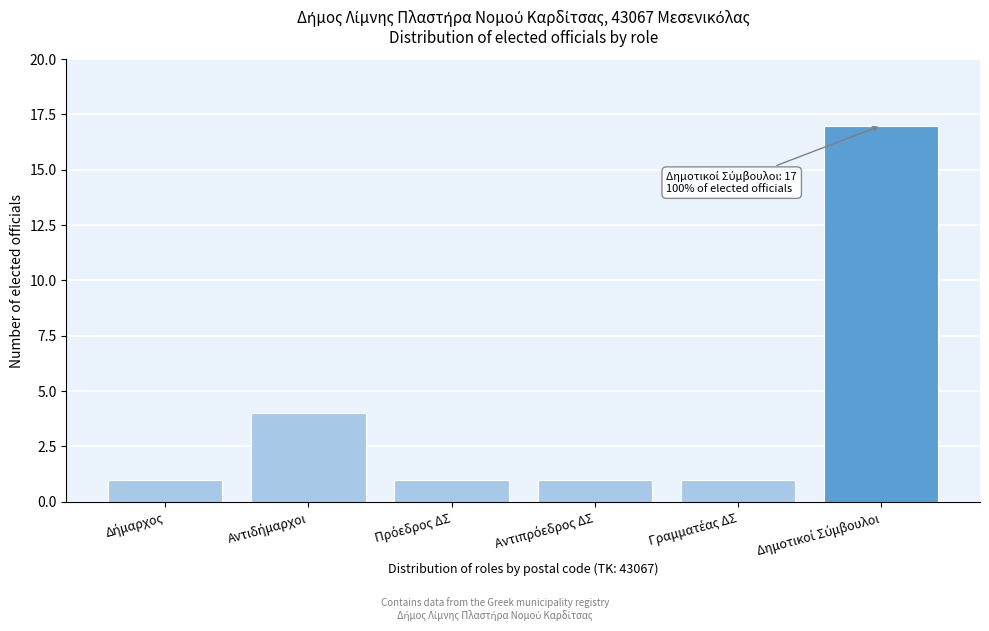

Reading left to right, what are all the values shown in this chart?

1	4	1	1	1	17